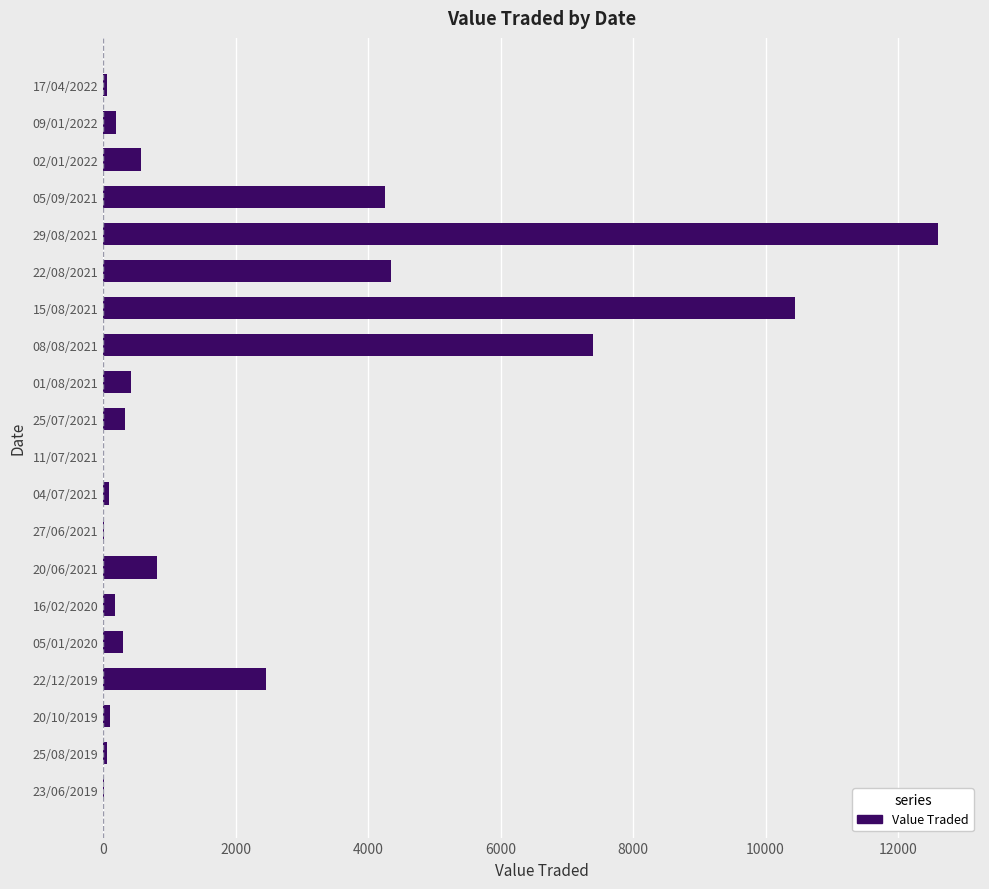

True or false: the data shows 4249 at 05/09/2021.

True